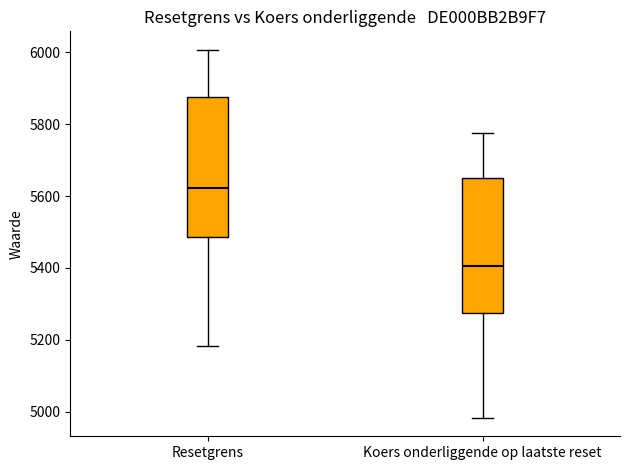

Where does the upper whisker of the box for Koers onderliggende op laatste reset end on the y-axis? The values are not printed on the chart, so give them approximately, as read against the axis.

5780